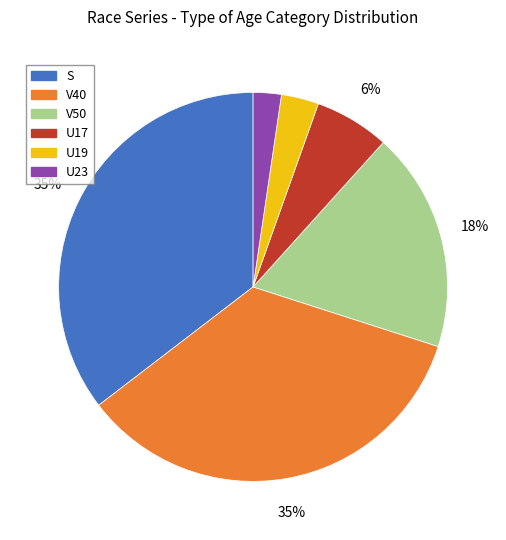

The U19 slice represents 3% of the pie. True or false?

True